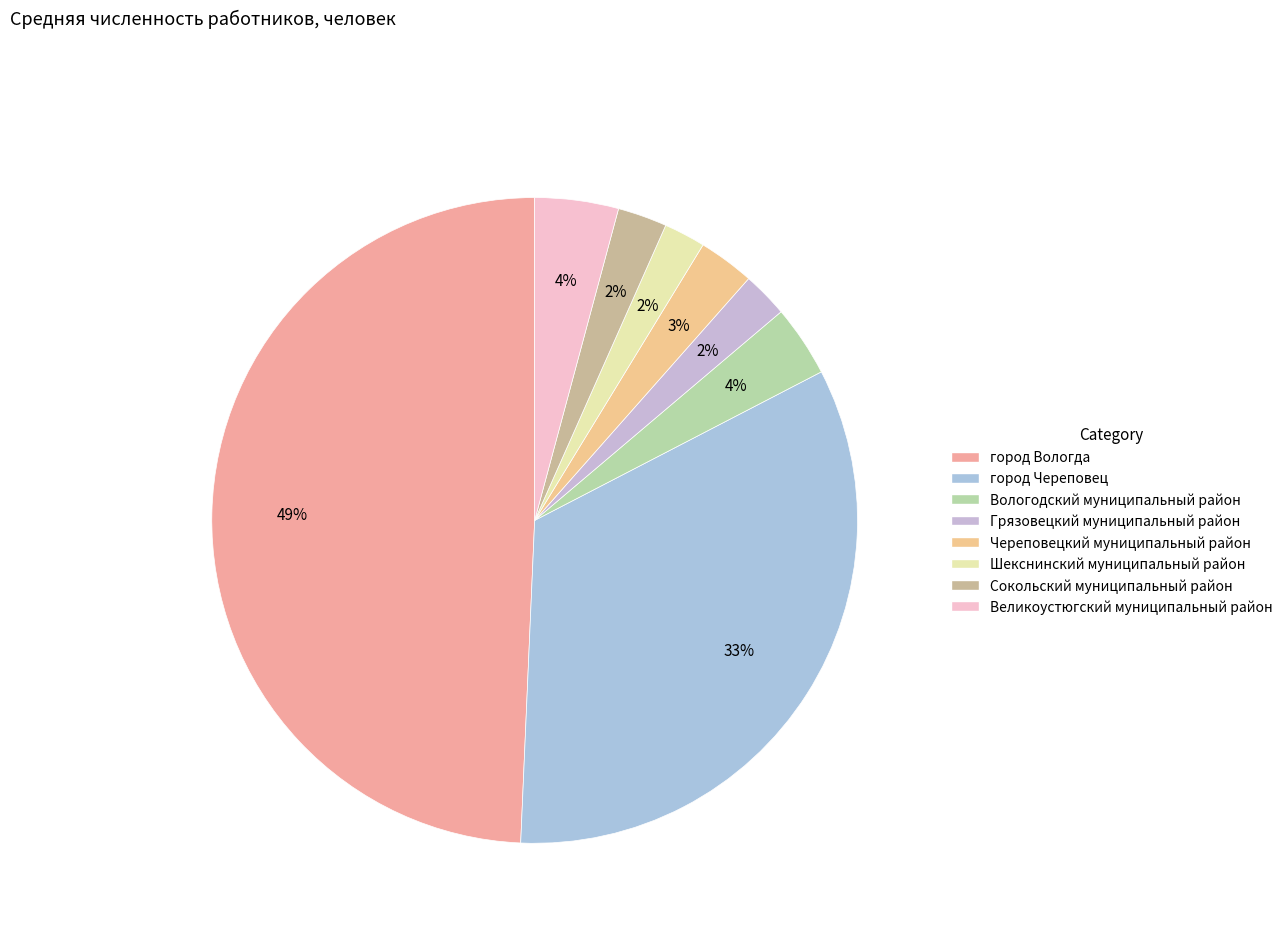

To the nearest percent, what is the difference between the город Череповец and Вологодский муниципальный район slice percentages?

30%